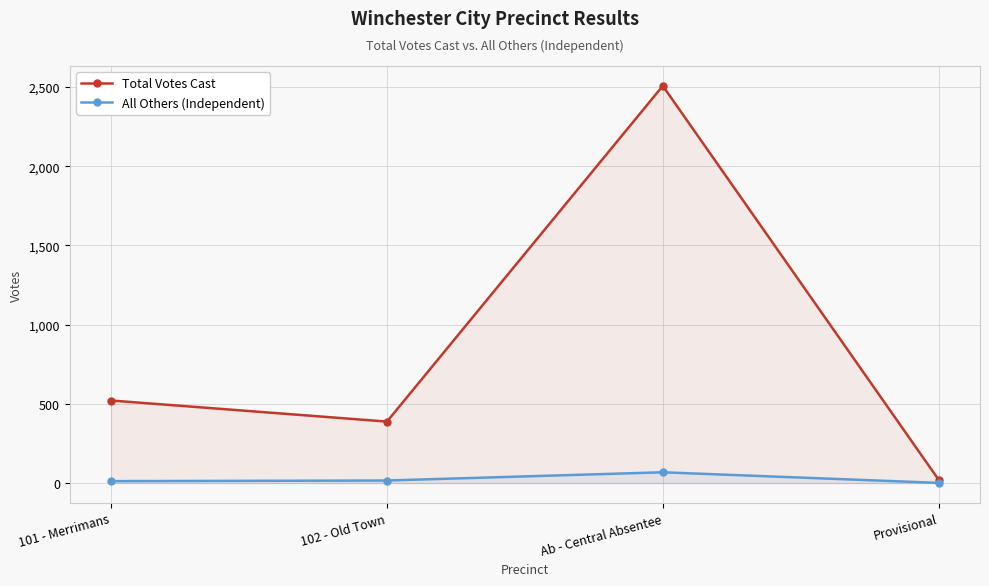

How many values in the All Others (Independent) series are below 16?

2